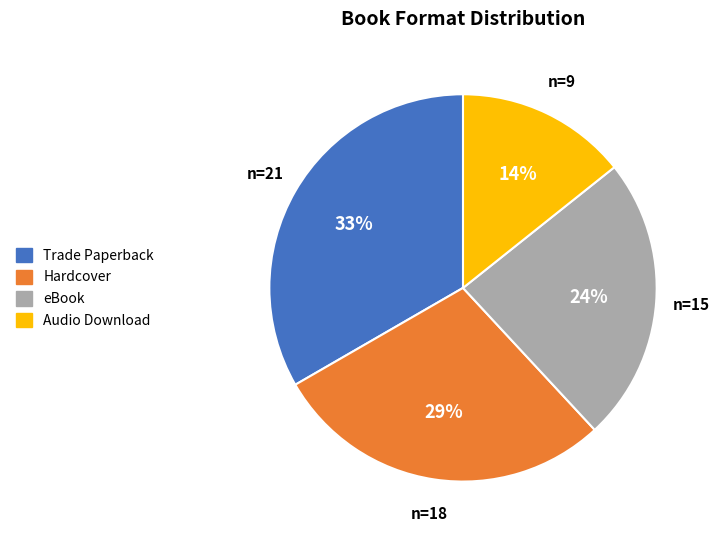

True or false: Trade Paperback accounts for 23% of the total.

False